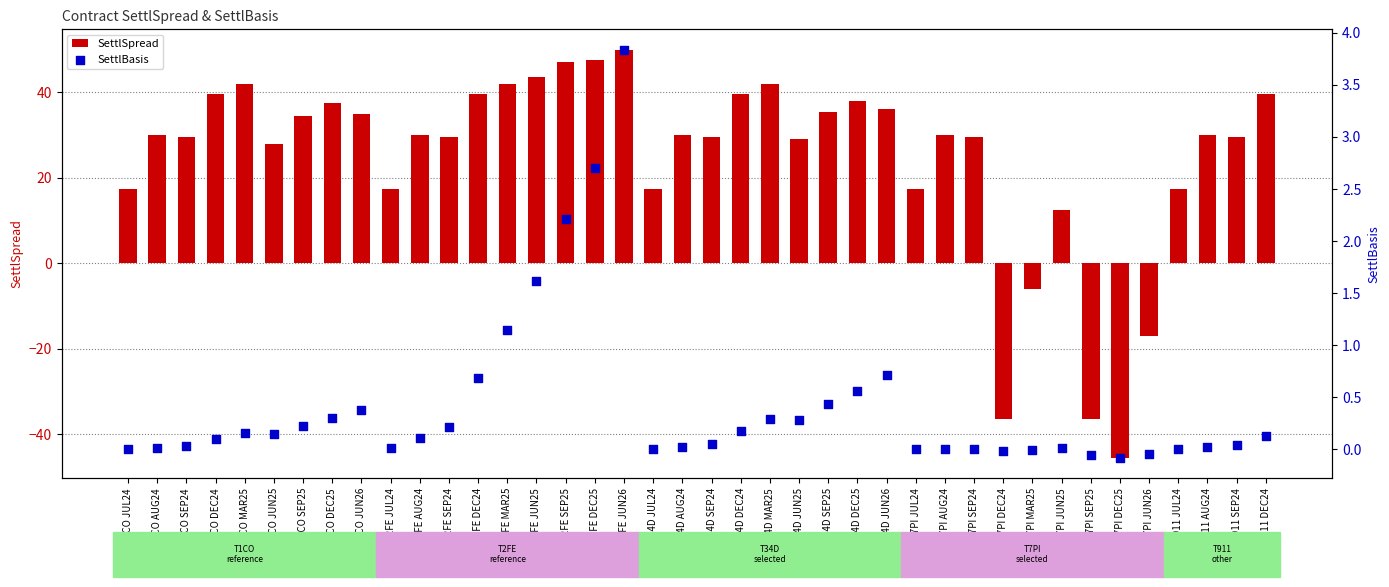

At how many categories does at least one series exceed -43?

40